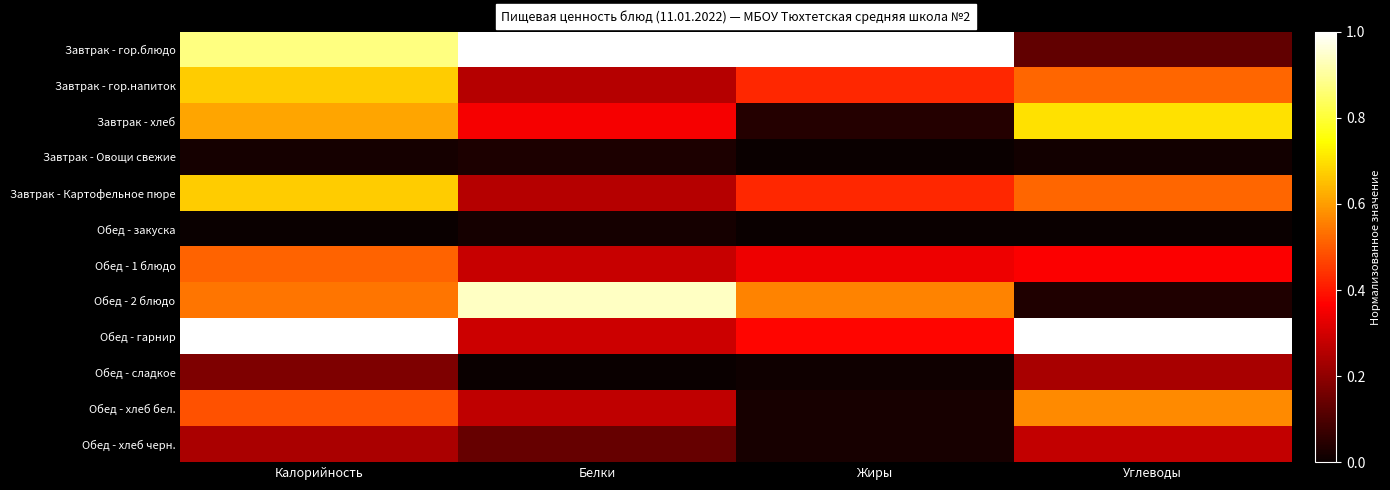

What is the maximum value shown in the chart?

1.0